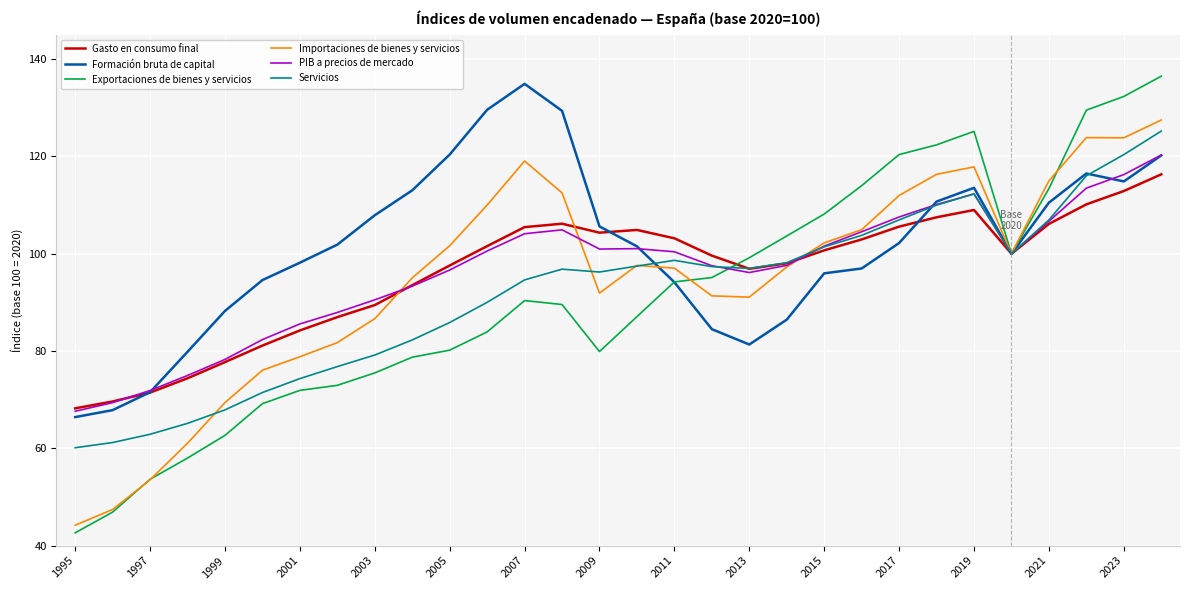

Which series has the widest spread of values?

Exportaciones de bienes y servicios